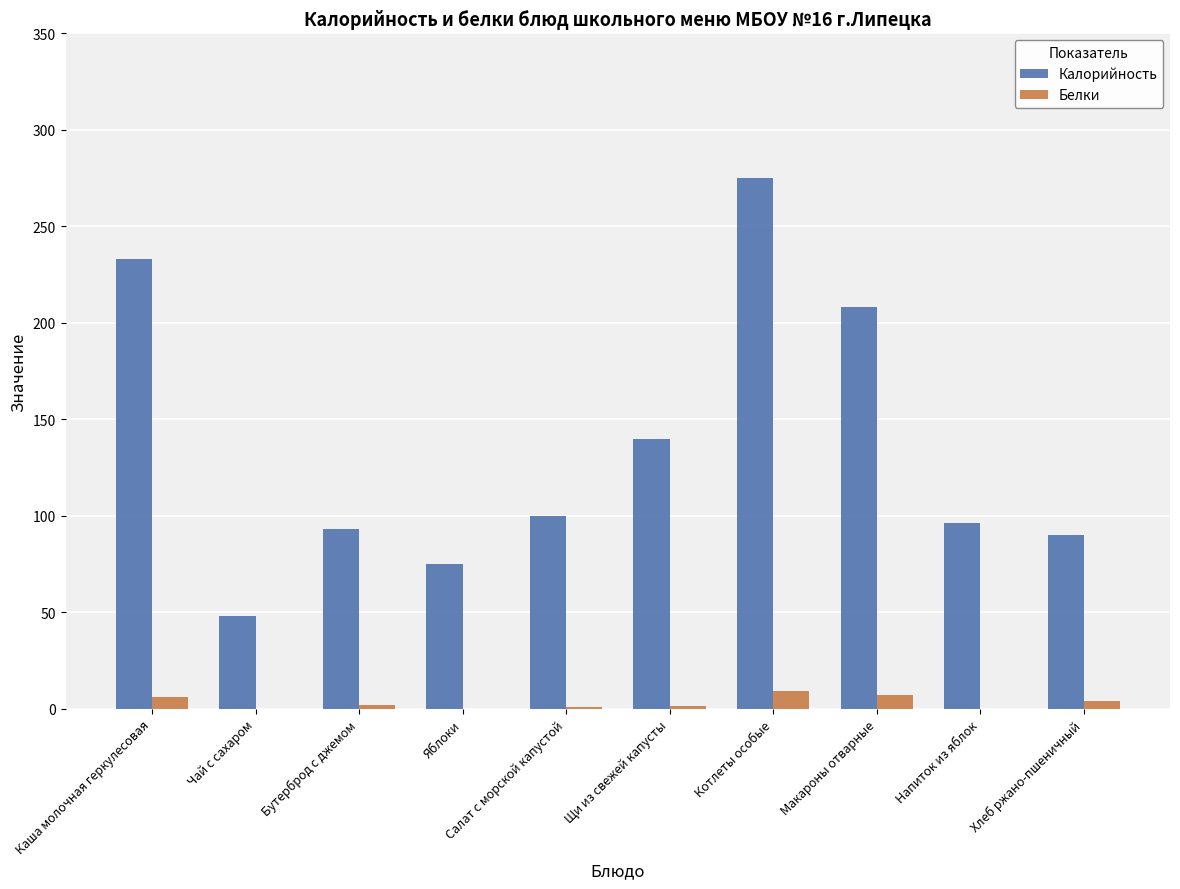

What is the maximum value shown in the chart?

275.0